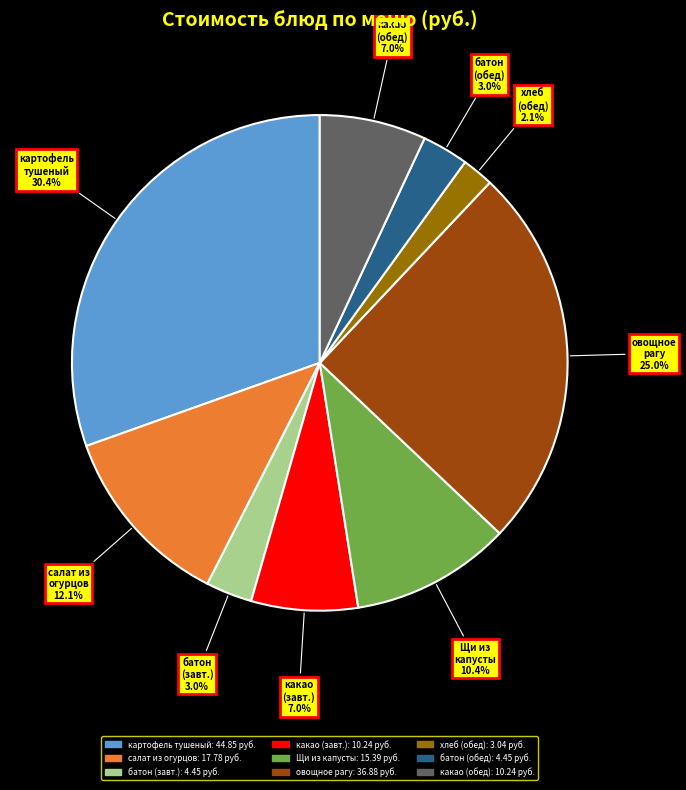

How many segments does this pie chart have?

9